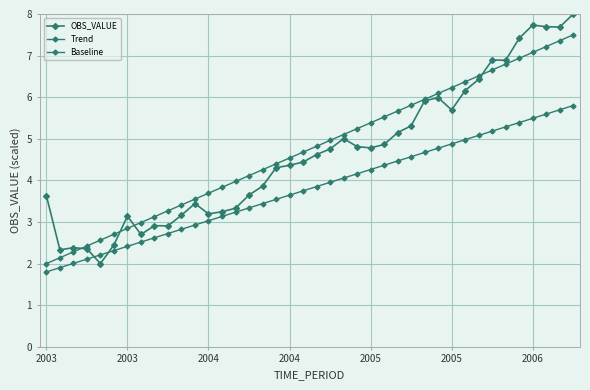

Reading right to left, extract all data points from this chart.

OBS_VALUE: 8.0	7.7	7.7	7.7	7.4	6.9	6.9	6.4	6.2	5.7	6.0	5.9	5.3	5.1	4.9	4.8	4.8	5.0	4.8	4.6	4.4	4.4	4.3	3.9	3.6	3.3	3.2	3.2	3.4	3.2	2.9	2.9	2.7	3.1	2.4	2.0	2.4	2.4	2.3	3.6
Trend: 7.5	7.4	7.2	7.1	6.9	6.8	6.7	6.5	6.4	6.2	6.1	5.9	5.8	5.7	5.5	5.4	5.2	5.1	5.0	4.8	4.7	4.5	4.4	4.3	4.1	4.0	3.8	3.7	3.6	3.4	3.3	3.1	3.0	2.8	2.7	2.6	2.4	2.3	2.1	2.0
Baseline: 5.8	5.7	5.6	5.5	5.4	5.3	5.2	5.1	5.0	4.9	4.8	4.7	4.6	4.5	4.4	4.3	4.2	4.1	4.0	3.9	3.7	3.6	3.5	3.4	3.3	3.2	3.1	3.0	2.9	2.8	2.7	2.6	2.5	2.4	2.3	2.2	2.1	2.0	1.9	1.8